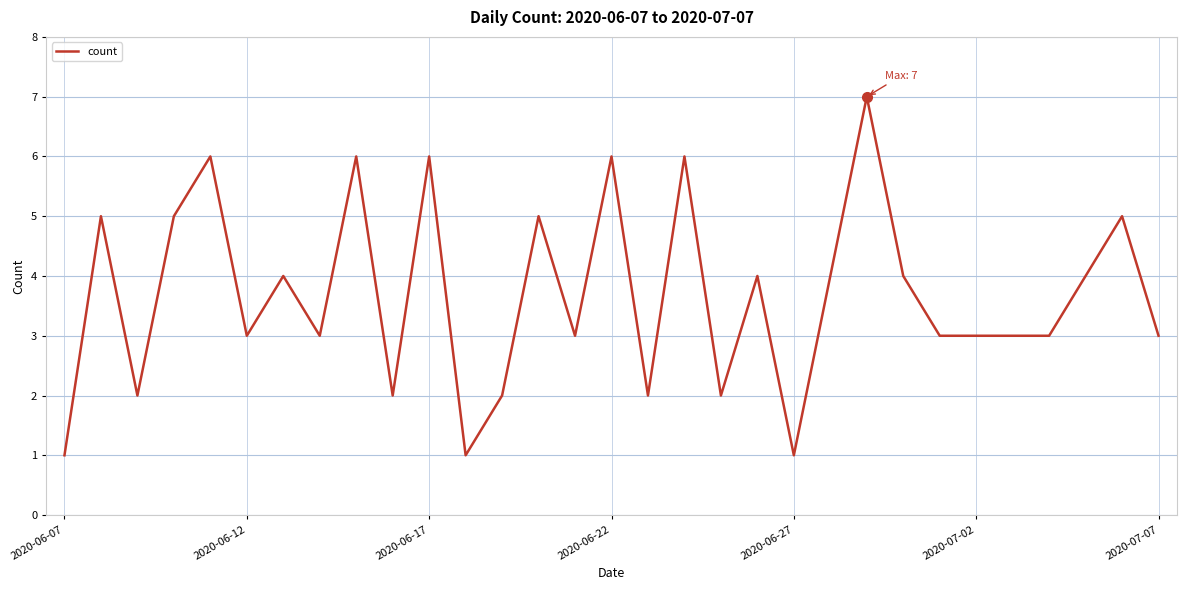

What is the difference between the maximum and minimum values?

6